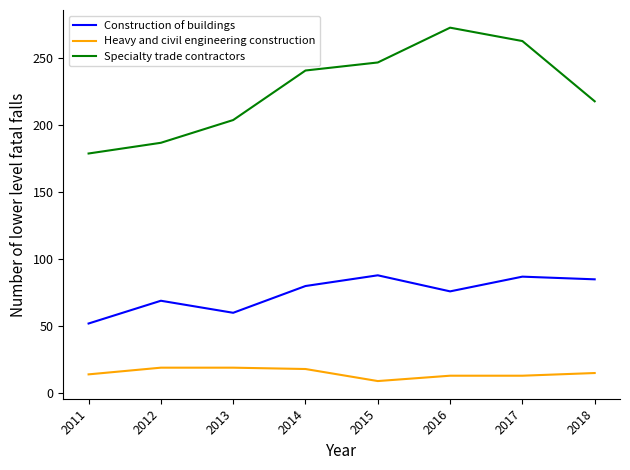

What is the difference between the highest and lowest values at 2018?

203